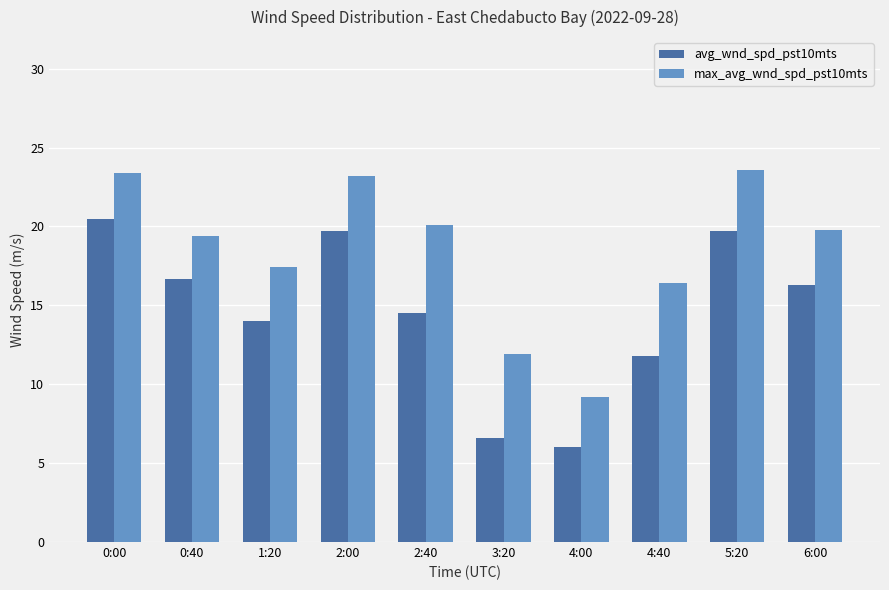

What is the maximum value shown in the chart?

23.6